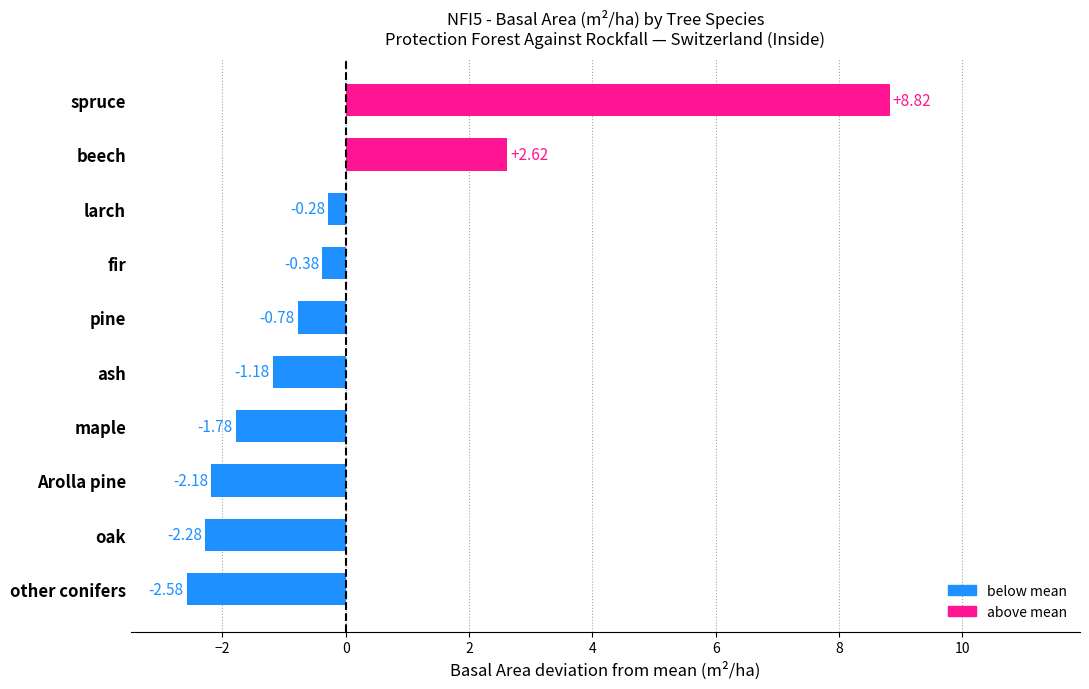

What is the sum of the values at maple and other conifers?

-4.4